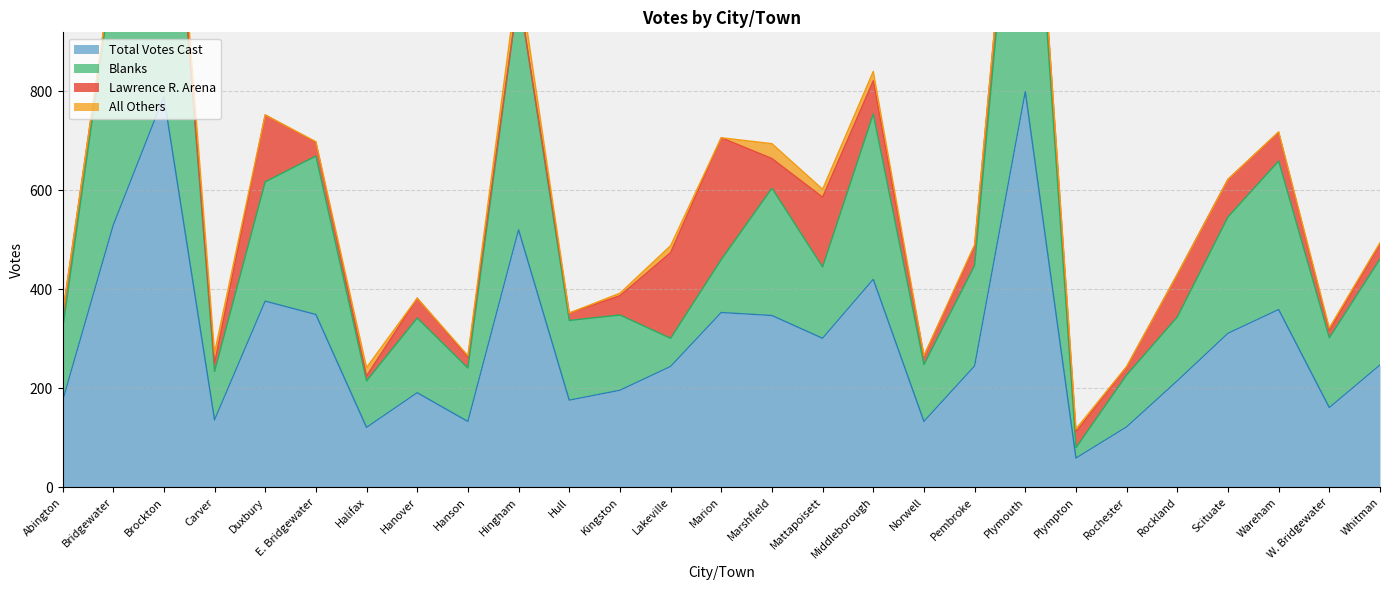

Is it true that Total Votes Cast equals 353 at Hingham?

False